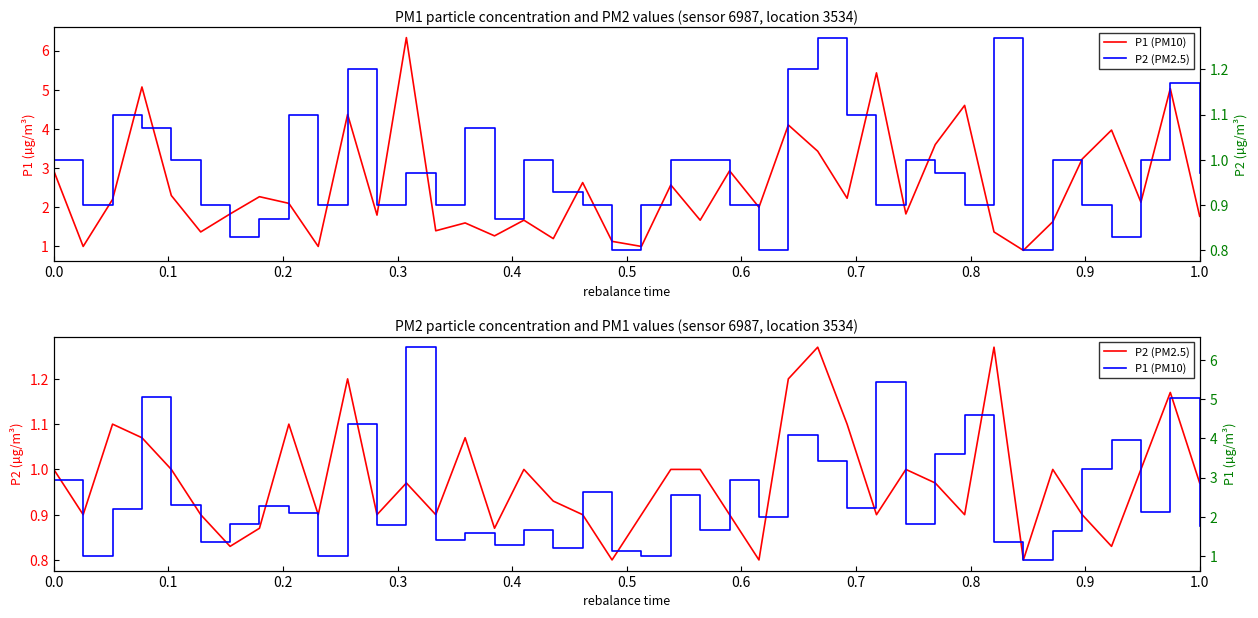

Which series has the largest range (max minus min)?

P1 (PM10)